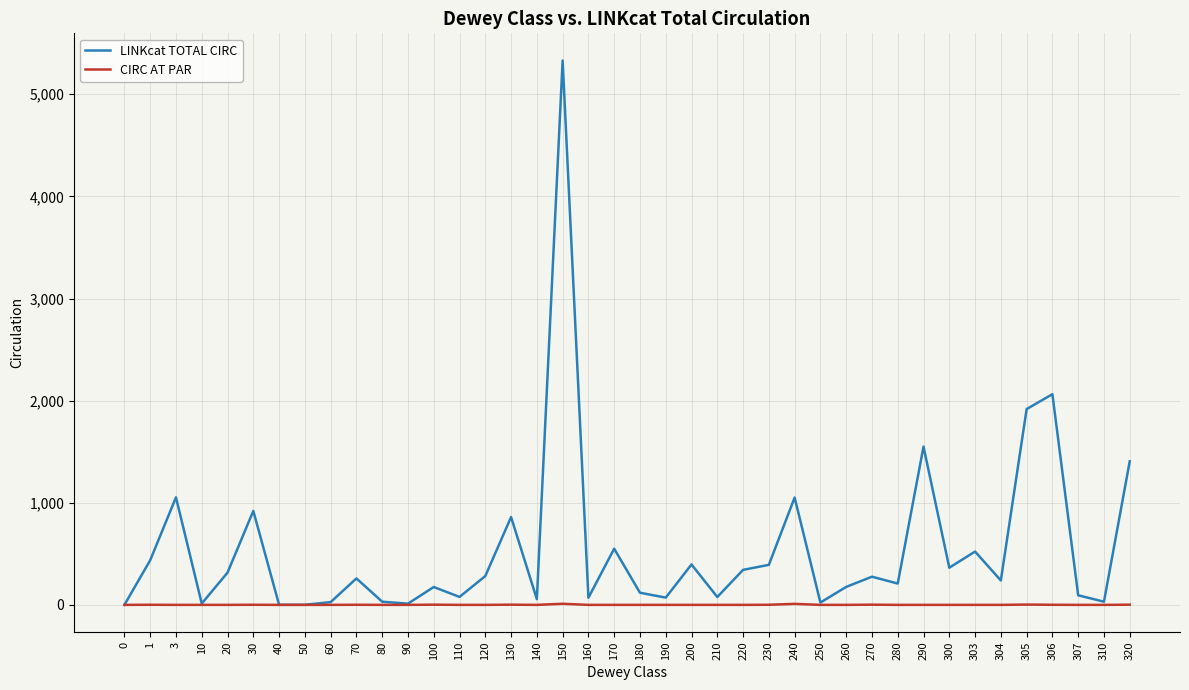

True or false: CIRC AT PAR has more than 1 points higher than both neighbors.

True